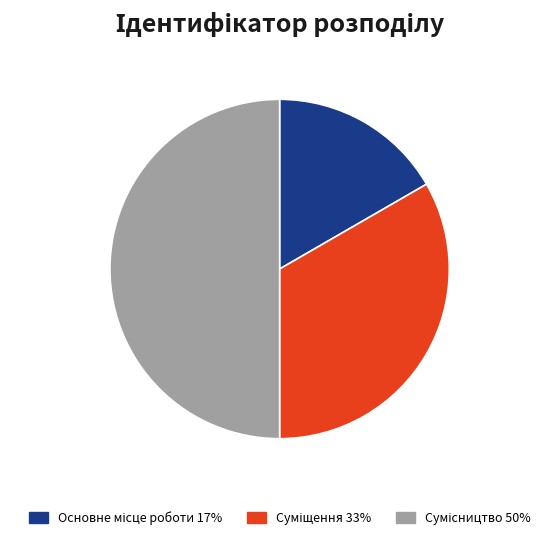

Is there a majority slice in this chart?

No